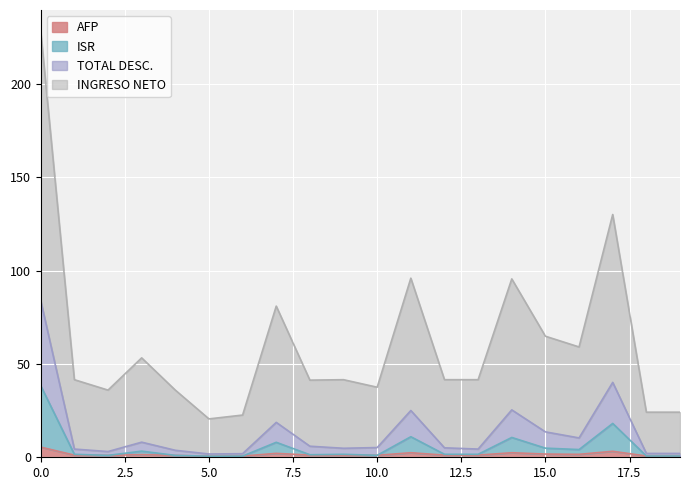

How many data points in TOTAL DESC. are less than 5?

9